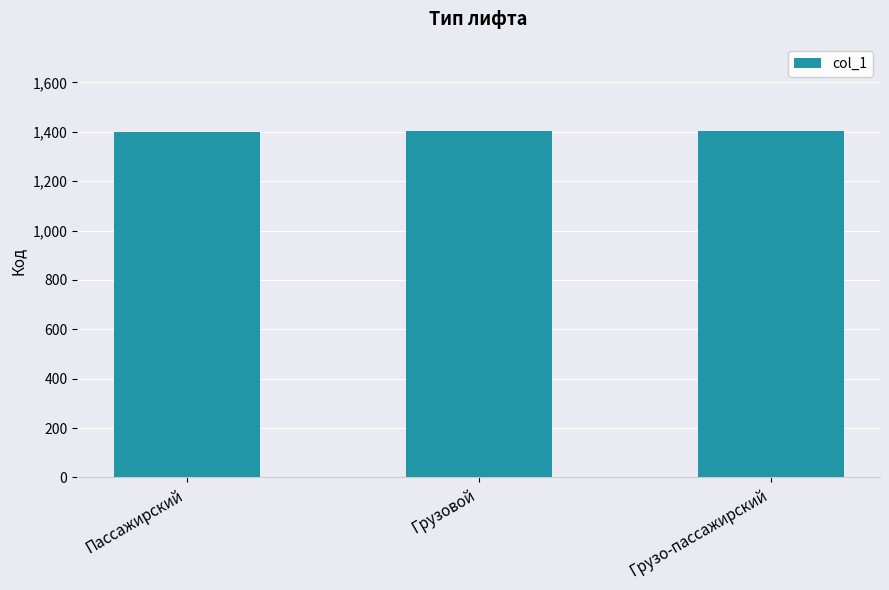

What is the ratio of the value at Грузо-пассажирский to the value at Пассажирский?

1.0